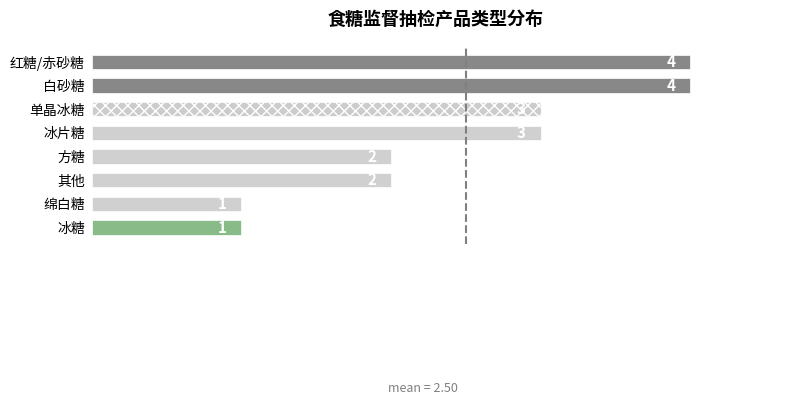

What is the greatest value displayed?

4